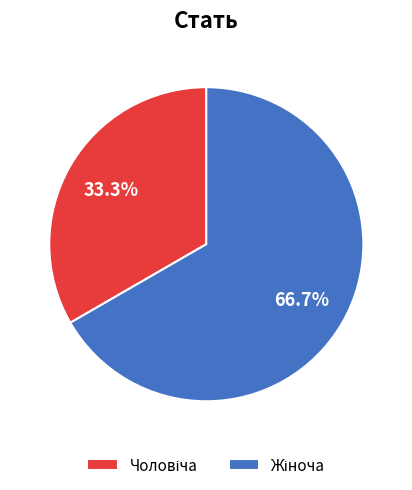

Does any single category account for the majority?

Yes